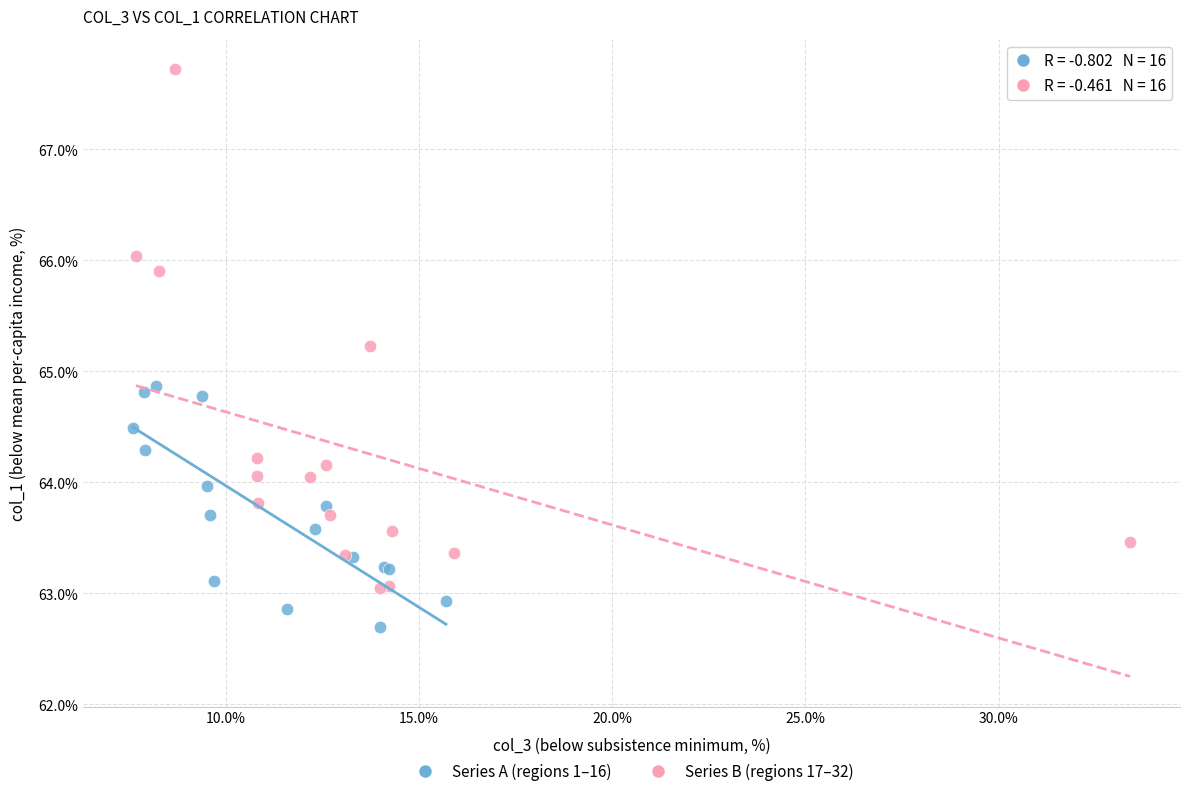

Which series reaches the minimum Y coordinate?

Series A (regions 1–16)